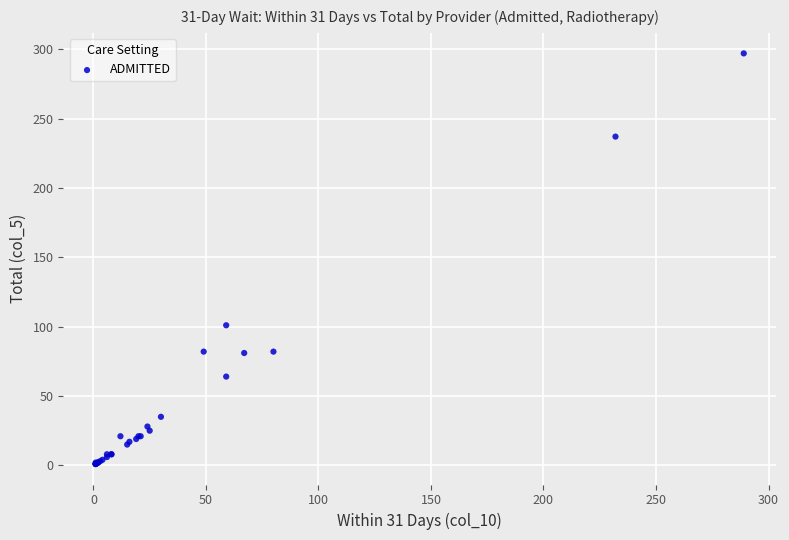

What Y value in the scatter plot is closest to 149?

101